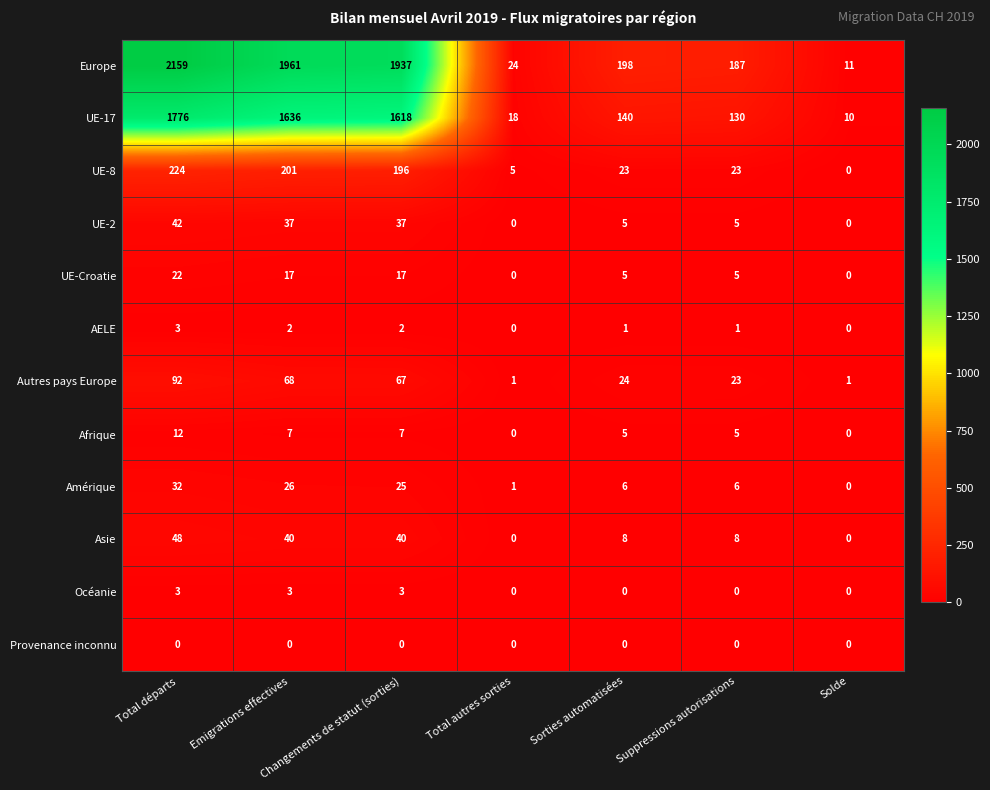

Where is Autres pays Europe nearest to the value 46?

Changements de statut (sorties)